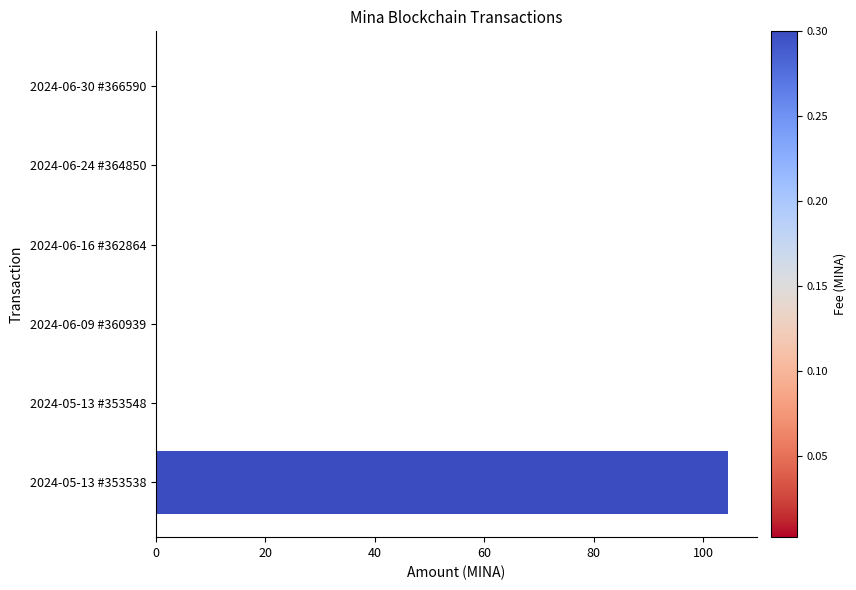

What is the sum of all values?

105.3